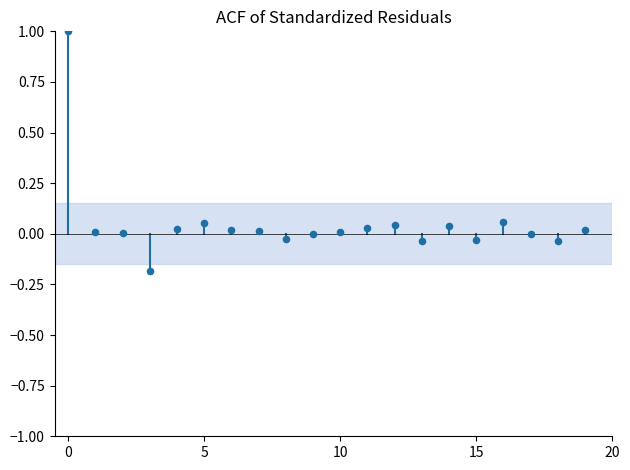

What is the range of Y values (max minus min)?

1.2